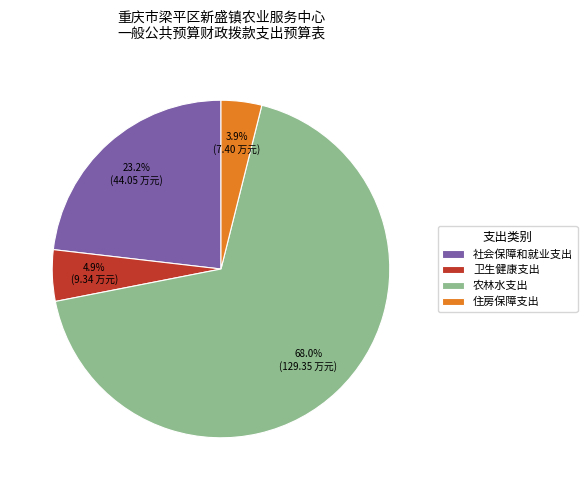

Rank the categories by value from highest to lowest.

农林水支出, 社会保障和就业支出, 卫生健康支出, 住房保障支出